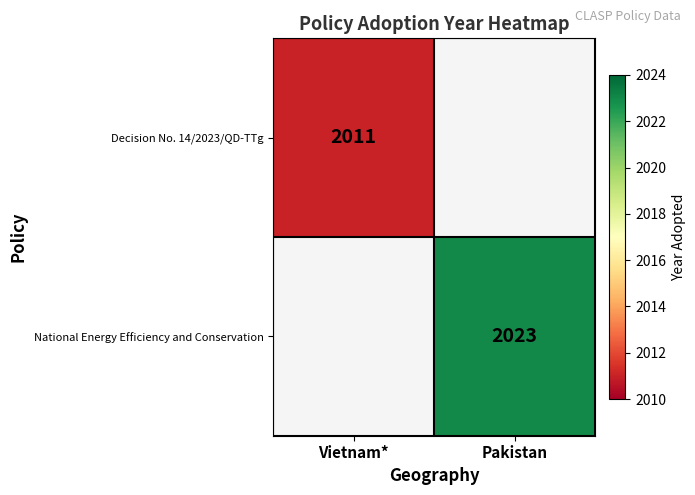

True or false: Decision No. 14/2023/QD-TTg has a value of 2011 at Vietnam*.

True